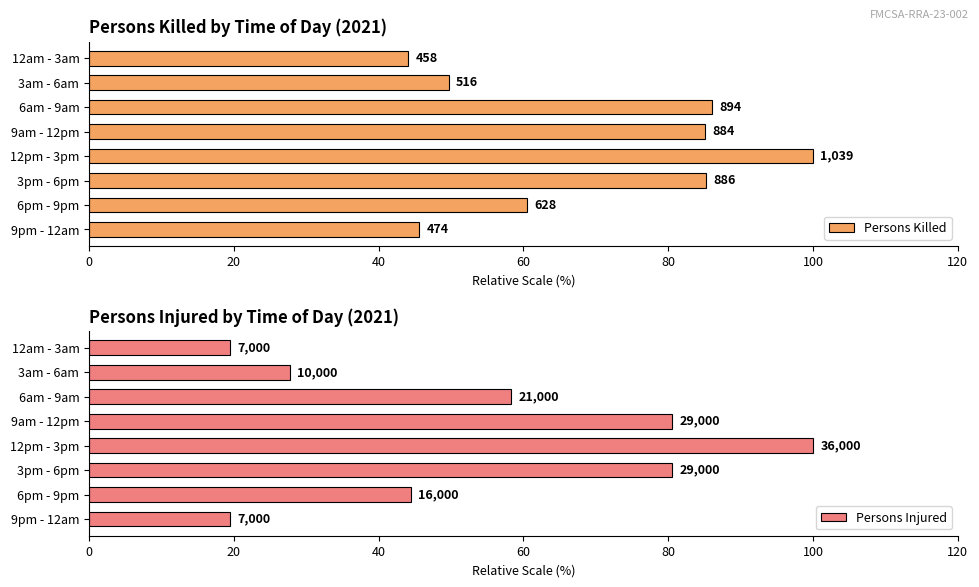

What is the value of the Persons Killed bar at the 8th from the left?

45.6